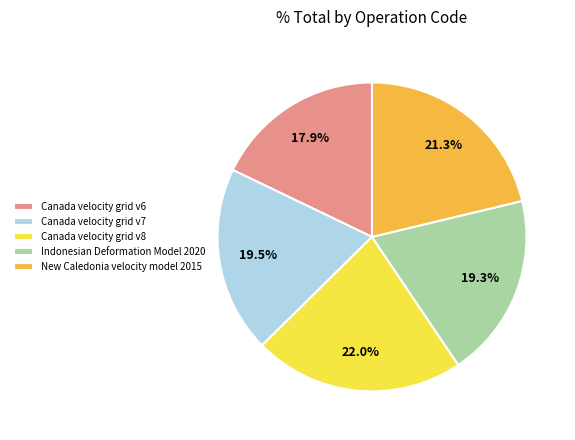

Is it true that New Caledonia velocity model 2015 is 28% of the pie?

False